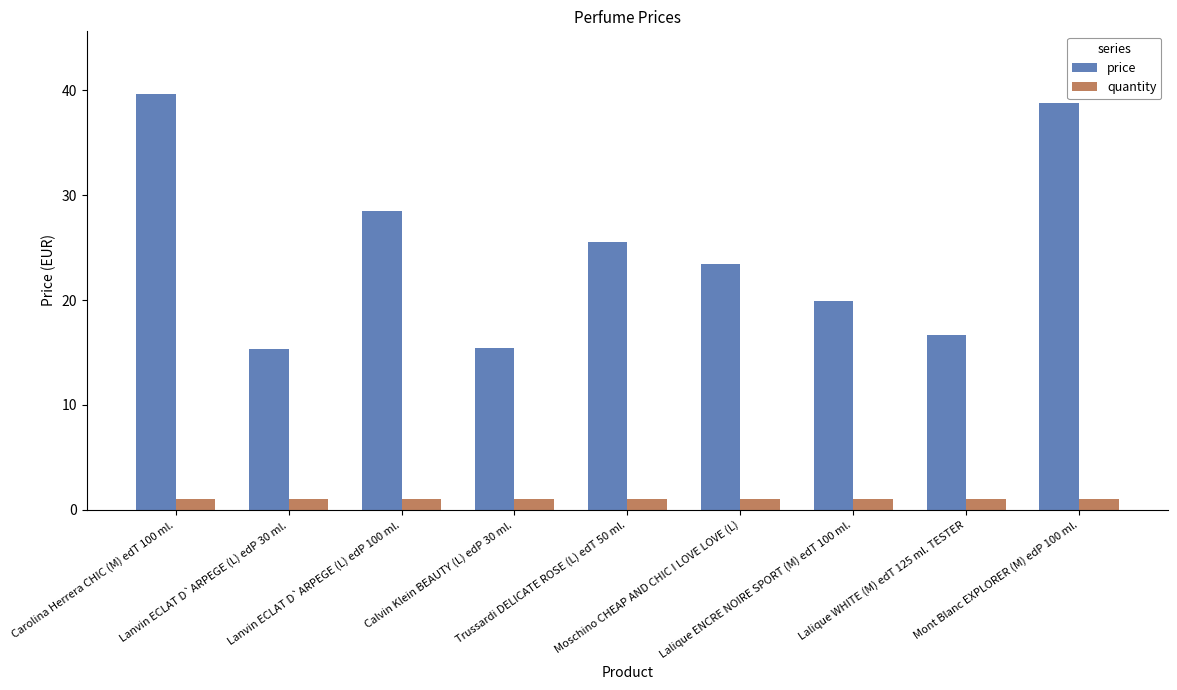

How many values in the price series exceed 23?

5